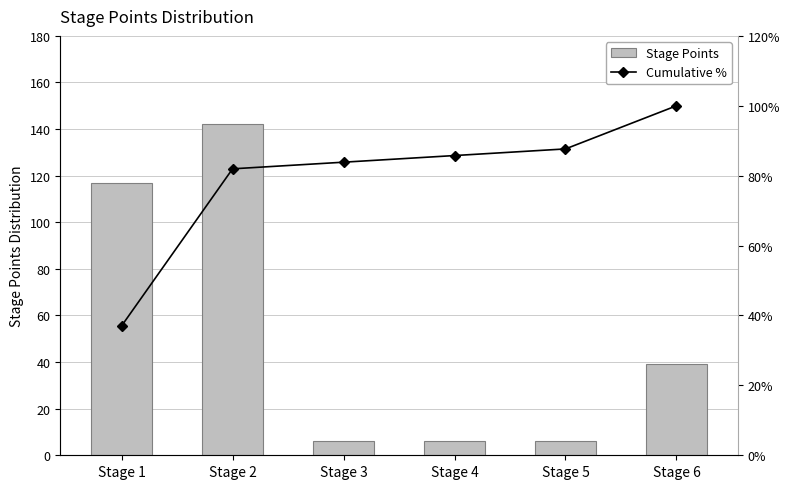

Read the Stage Points value at Stage 6.

39